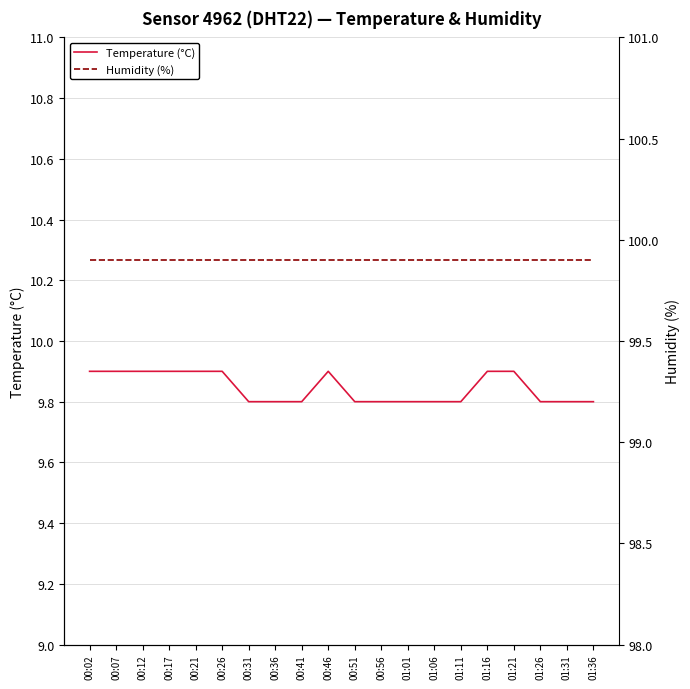

Rank the series at 01:11 from highest to lowest value.

Humidity (%), Temperature (°C)